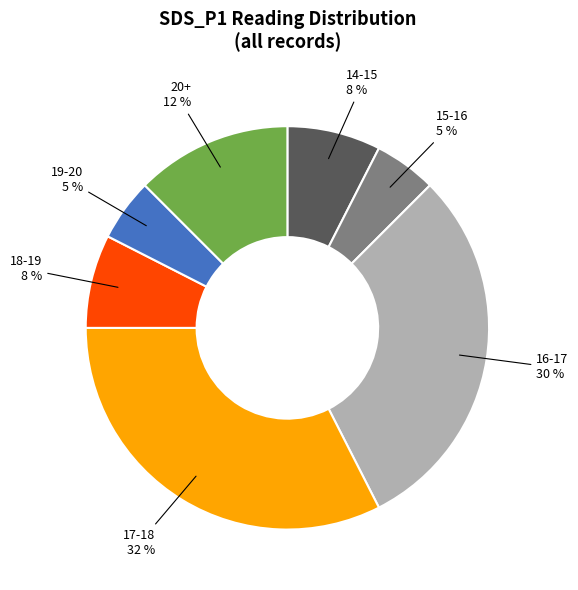

Is it true that 20+ is 12% of the pie?

True